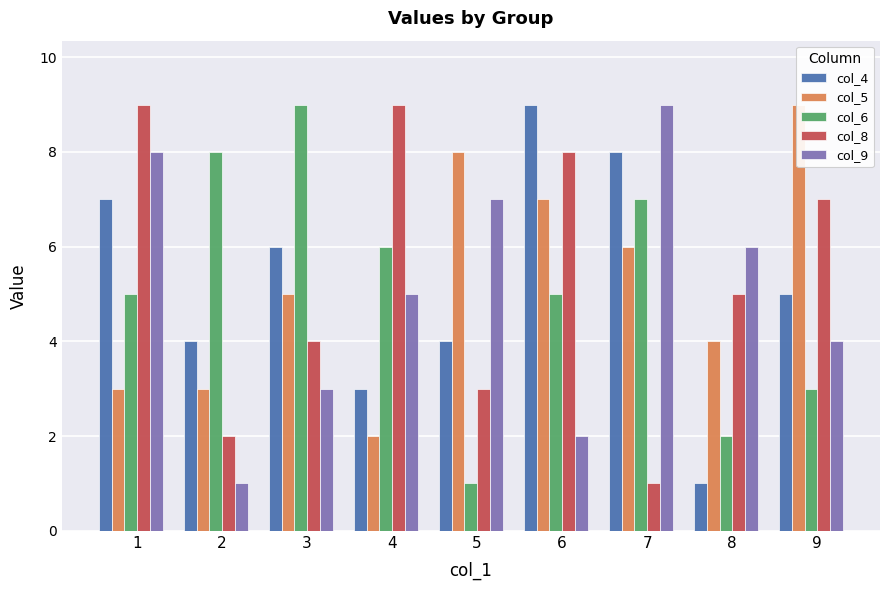

Reading left to right, extract all data points from this chart.

col_4: 1=7	2=4	3=6	4=3	5=4	6=9	7=8	8=1	9=5
col_5: 1=3	2=3	3=5	4=2	5=8	6=7	7=6	8=4	9=9
col_6: 1=5	2=8	3=9	4=6	5=1	6=5	7=7	8=2	9=3
col_8: 1=9	2=2	3=4	4=9	5=3	6=8	7=1	8=5	9=7
col_9: 1=8	2=1	3=3	4=5	5=7	6=2	7=9	8=6	9=4